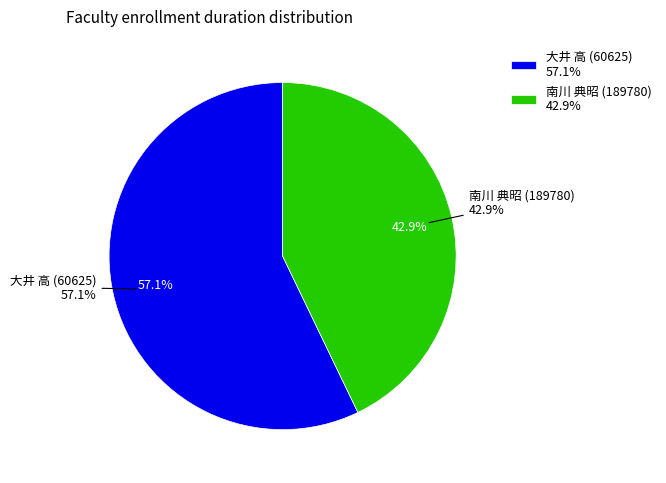

To the nearest percent, what portion does 南川 典昭 (189780) represent?

43%